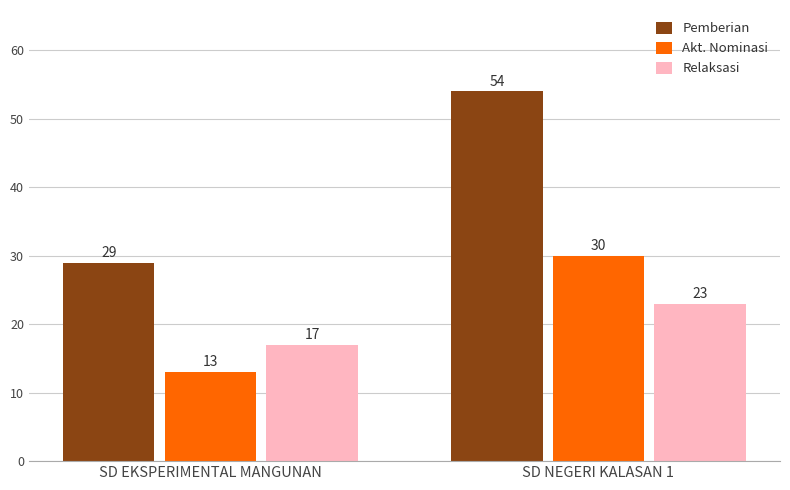

Where is Pemberian nearest to the value 41?

SD EKSPERIMENTAL MANGUNAN